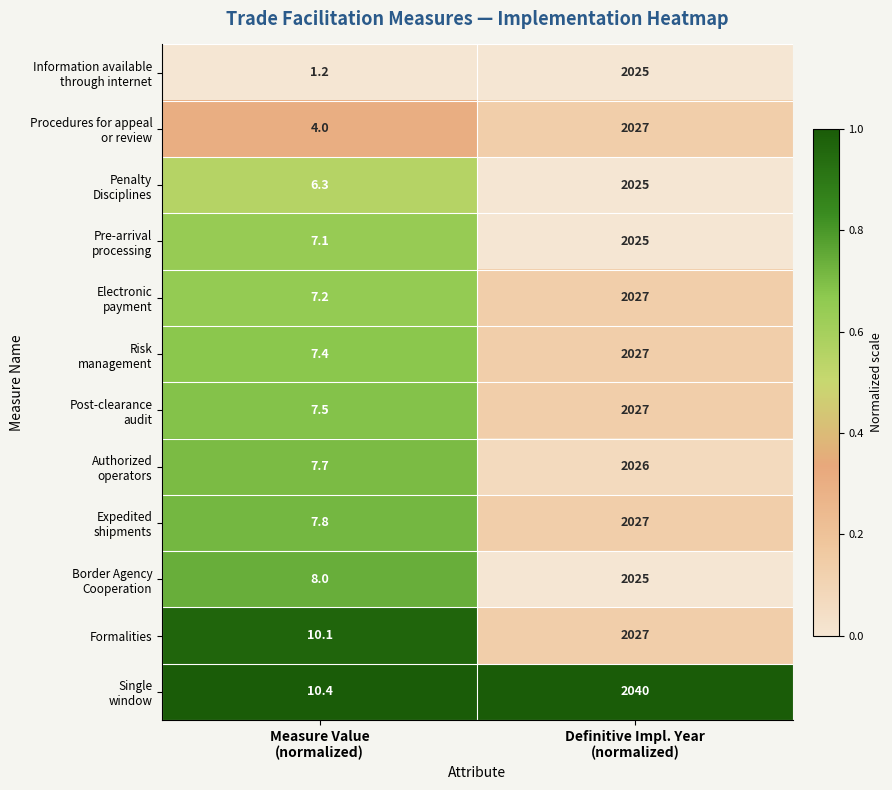

What is the greatest value displayed?

2040.0